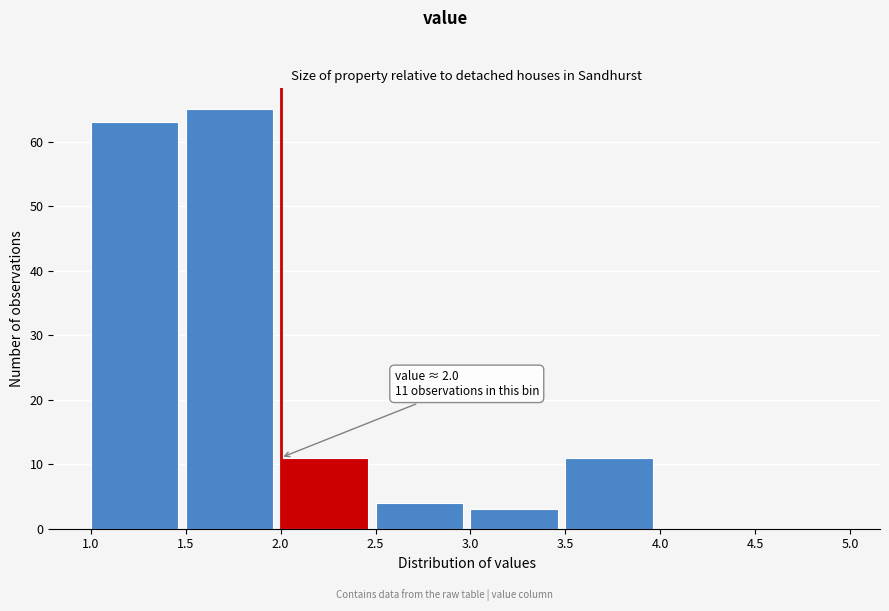

Which range on the x-axis has the tallest bar?

1.5 to 2.0